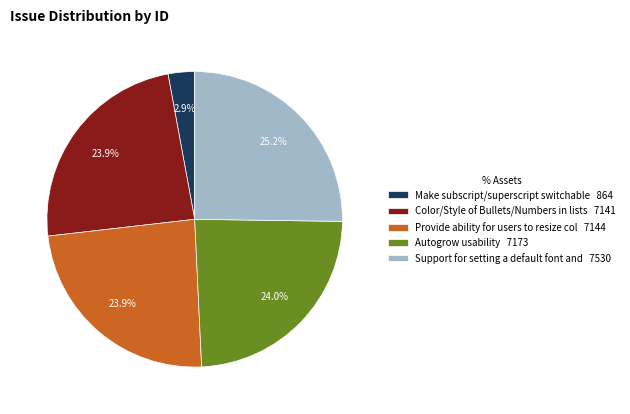

What is the ratio of the value at Make subscript/superscript switchable to the value at Color/Style of Bullets/Numbers in lists?

0.1